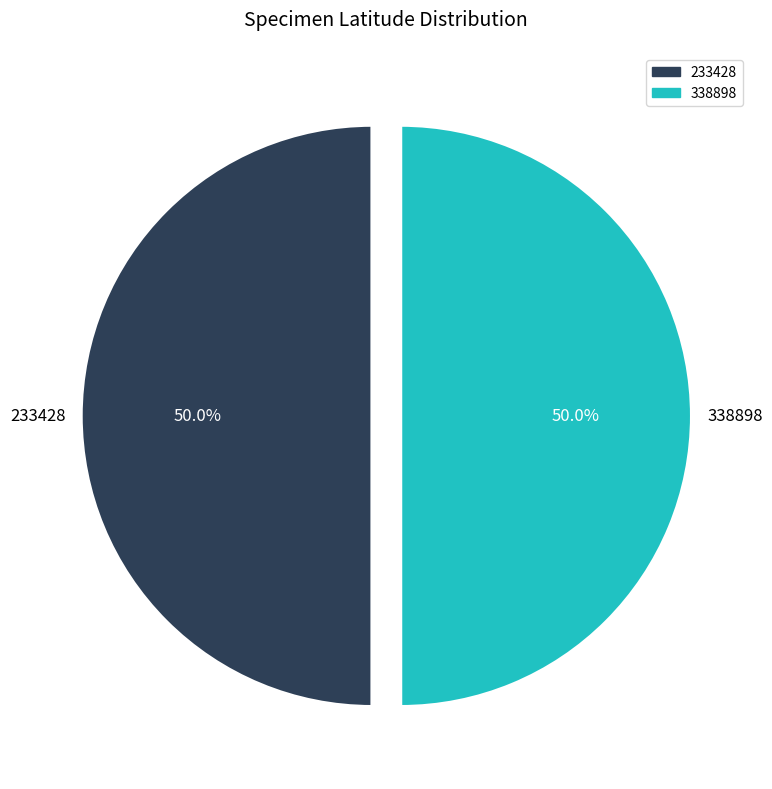

The 338898 slice represents 62% of the pie. True or false?

False